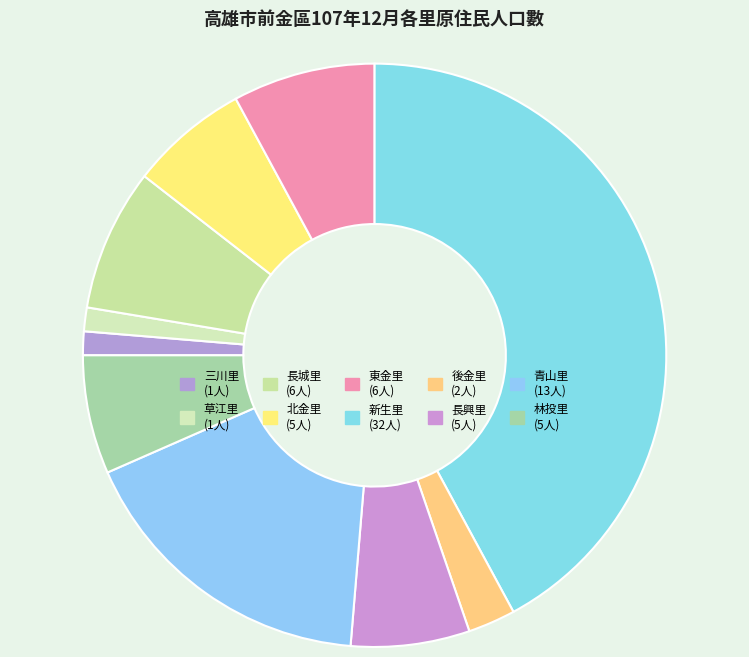

To the nearest percent, what is the combined percentage of 草江里 and 新生里?

43%